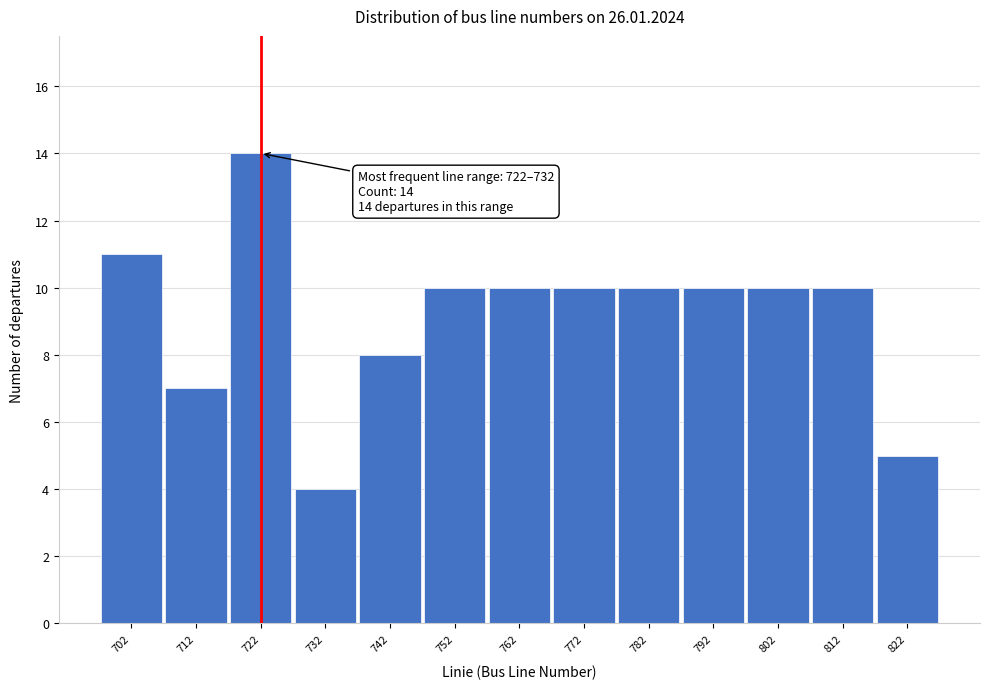

Reading left to right, transcribe all the data shown in this chart.

11	7	14	4	8	10	10	10	10	10	10	10	5